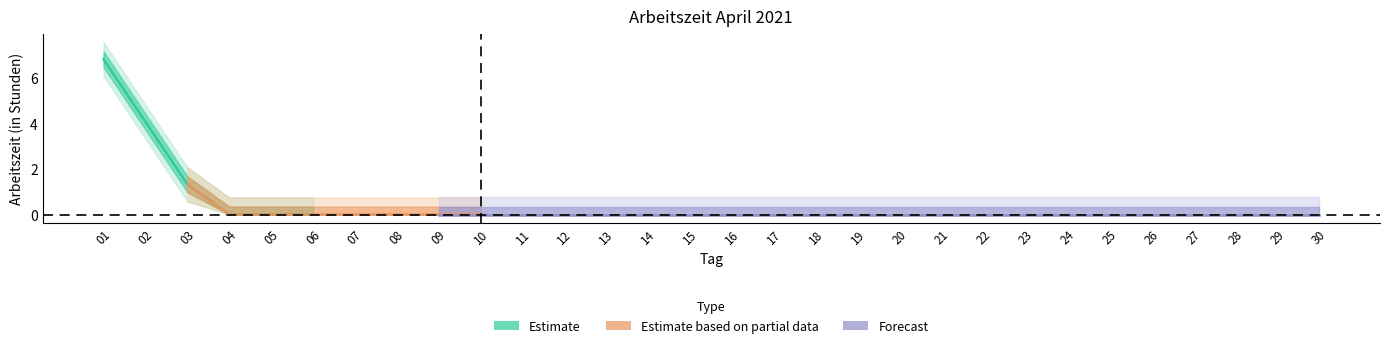

The value at 17 is 3.0. True or false?

False